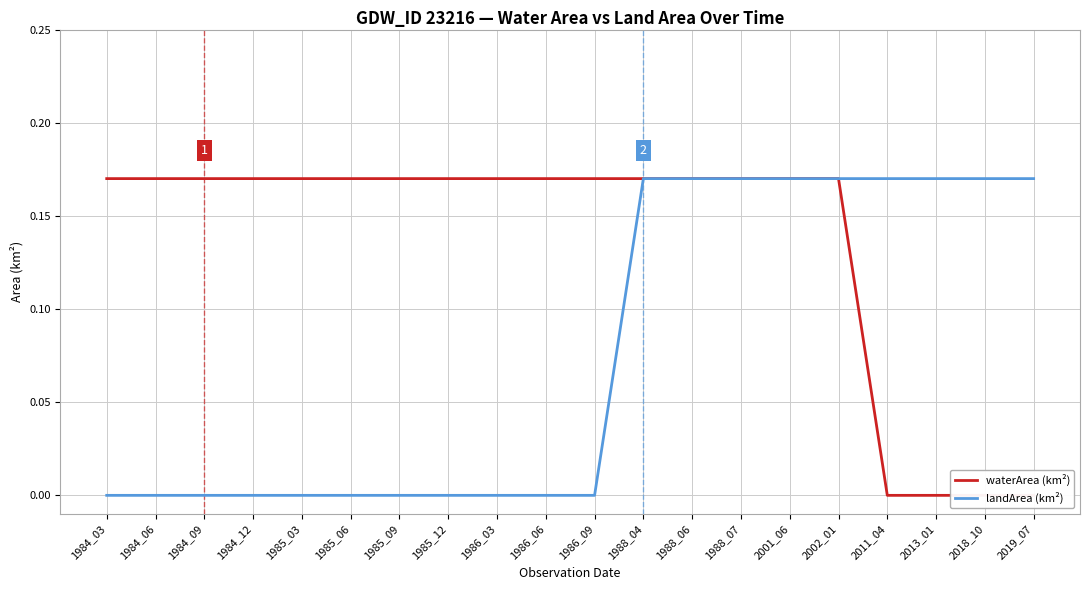

Reading left to right, list all the values displayed in this chart.

waterArea (km²): 1984_03=0.2	1984_06=0.2	1984_09=0.2	1984_12=0.2	1985_03=0.2	1985_06=0.2	1985_09=0.2	1985_12=0.2	1986_03=0.2	1986_06=0.2	1986_09=0.2	1988_04=0.2	1988_06=0.2	1988_07=0.2	2001_06=0.2	2002_01=0.2	2011_04=0.0	2013_01=0.0	2018_10=0.0	2019_07=0.0
landArea (km²): 1984_03=0.0	1984_06=0.0	1984_09=0.0	1984_12=0.0	1985_03=0.0	1985_06=0.0	1985_09=0.0	1985_12=0.0	1986_03=0.0	1986_06=0.0	1986_09=0.0	1988_04=0.2	1988_06=0.2	1988_07=0.2	2001_06=0.2	2002_01=0.2	2011_04=0.2	2013_01=0.2	2018_10=0.2	2019_07=0.2